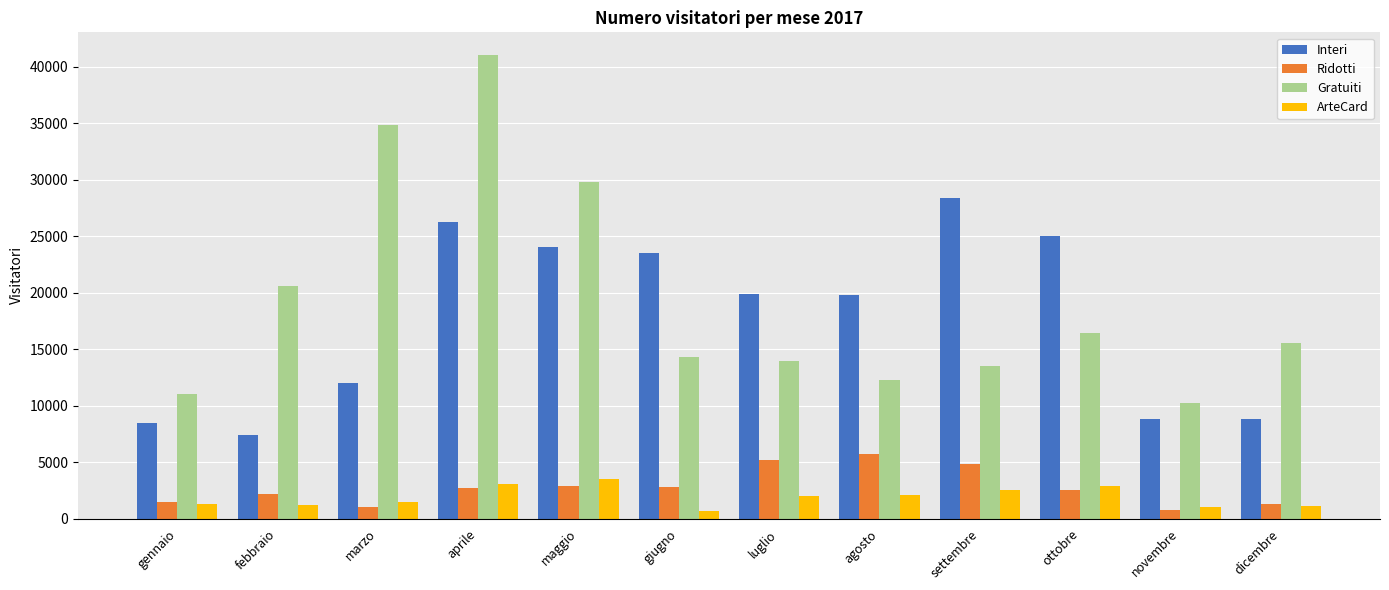

What is the sum of all Interi values?

212371